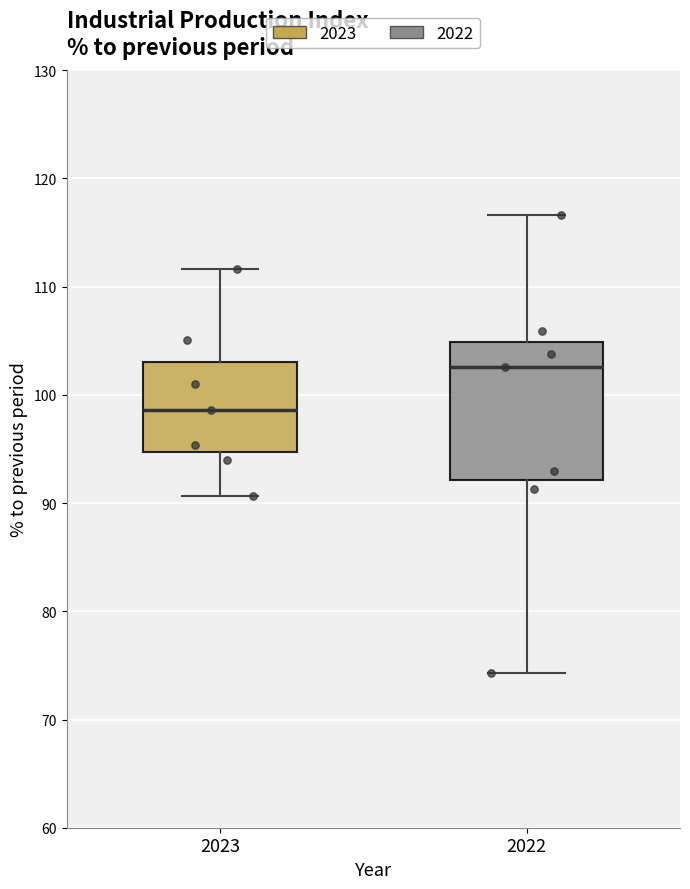

Reading left to right, read every box against the y-axis: the position of its median line, the range the box covers, and the ends of its whiskers. The values are not printed on the chart, so give them approximately, as read against the axis.

2023: median 99, box 95 to 103, whiskers 91 to 112
2022: median 103, box 92 to 105, whiskers 74 to 117